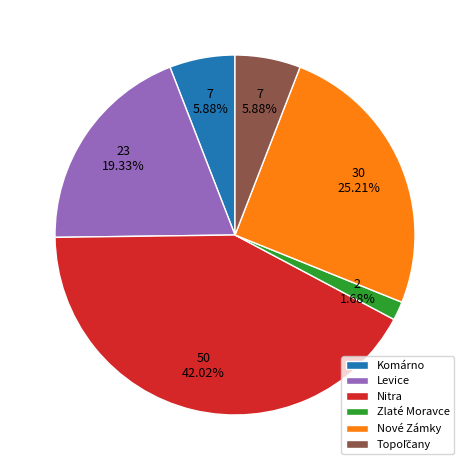

Is the sum of Zlaté Moravce and Nitra greater than half?

No